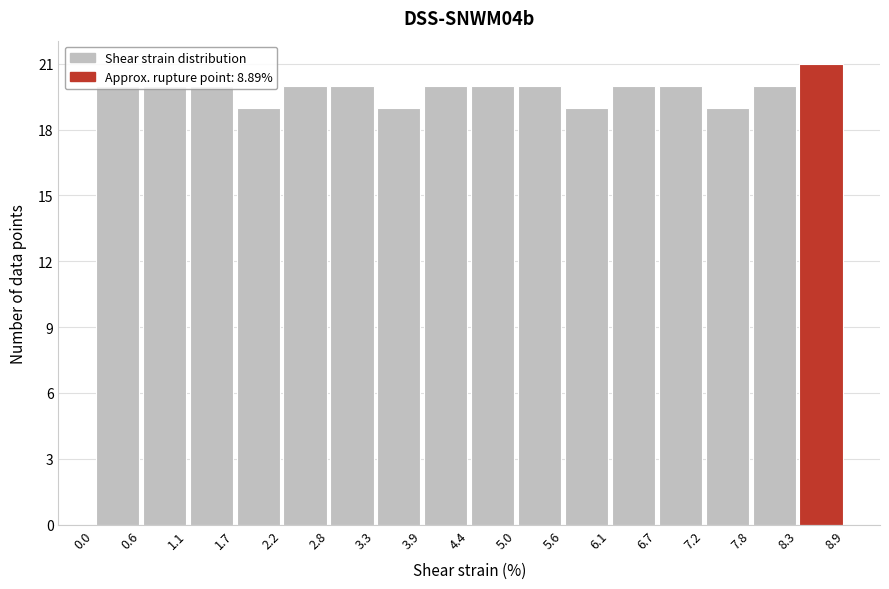

Over which range of the x-axis is the bar tallest?

8.3 to 8.9